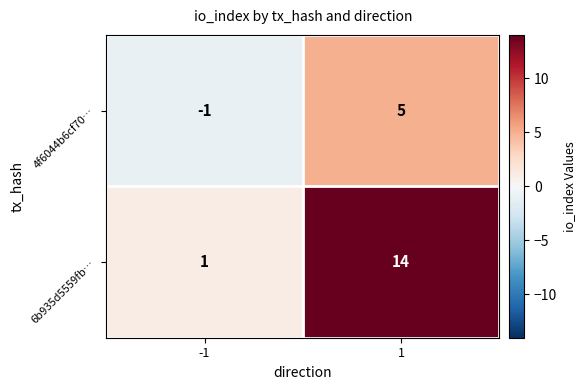

How many distinct data groups are displayed?

2